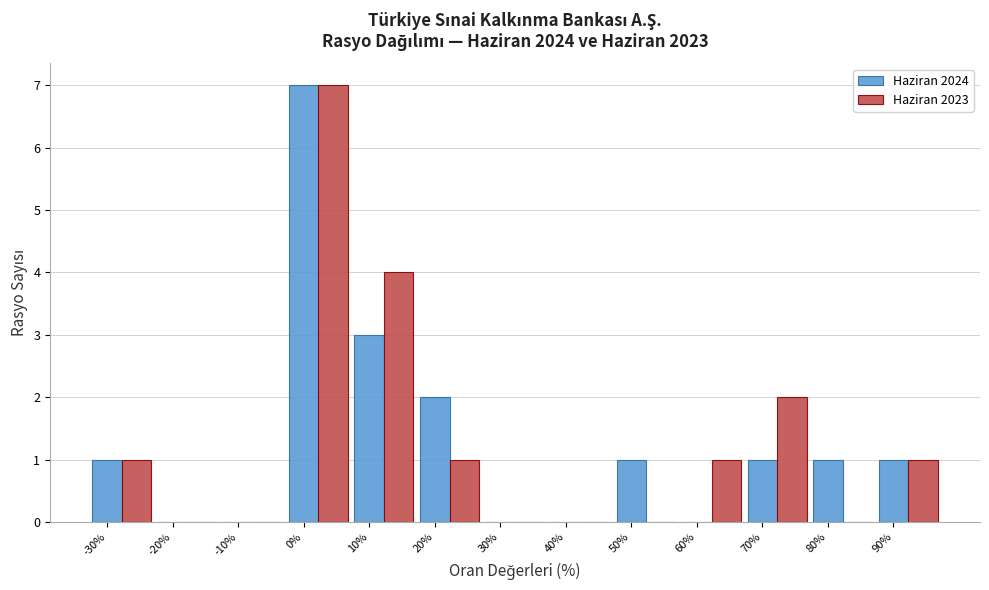

Which series changed the most between 40% and 70%?

Haziran 2023